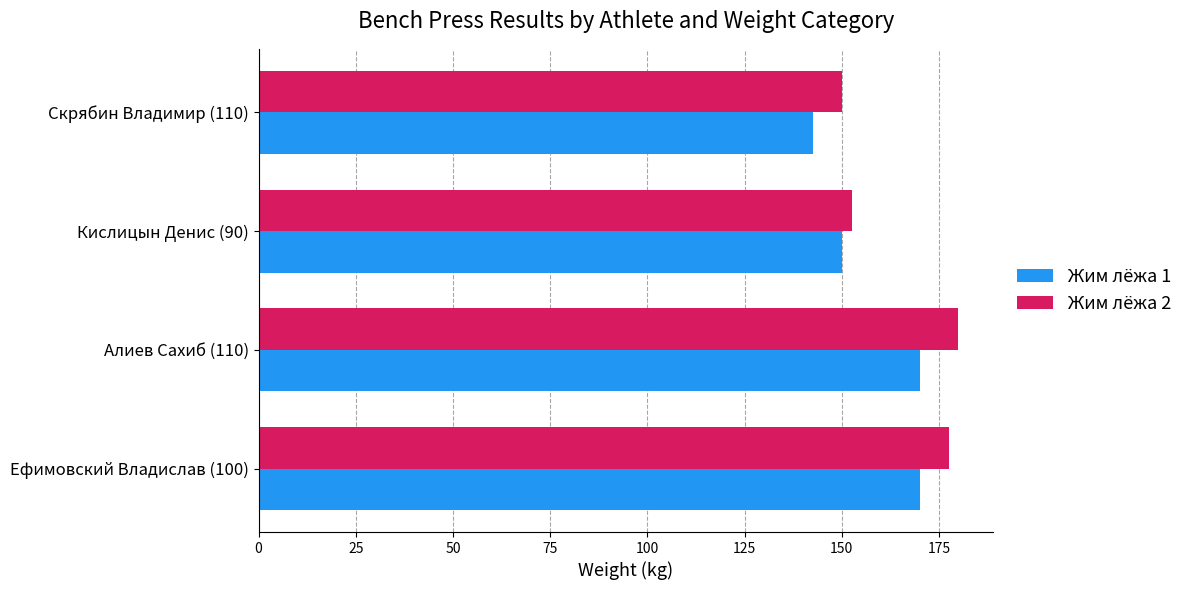

What is the average value of the Жим лёжа 2 series?

165.0